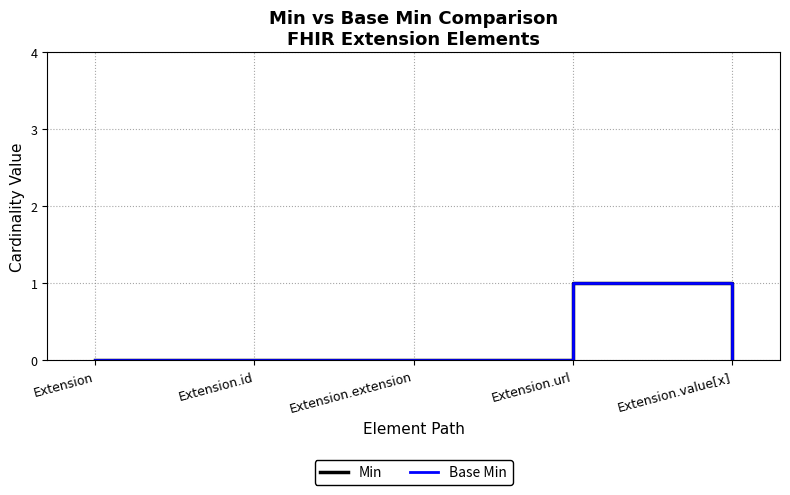

What is the label of the 5th point from the right?

Extension